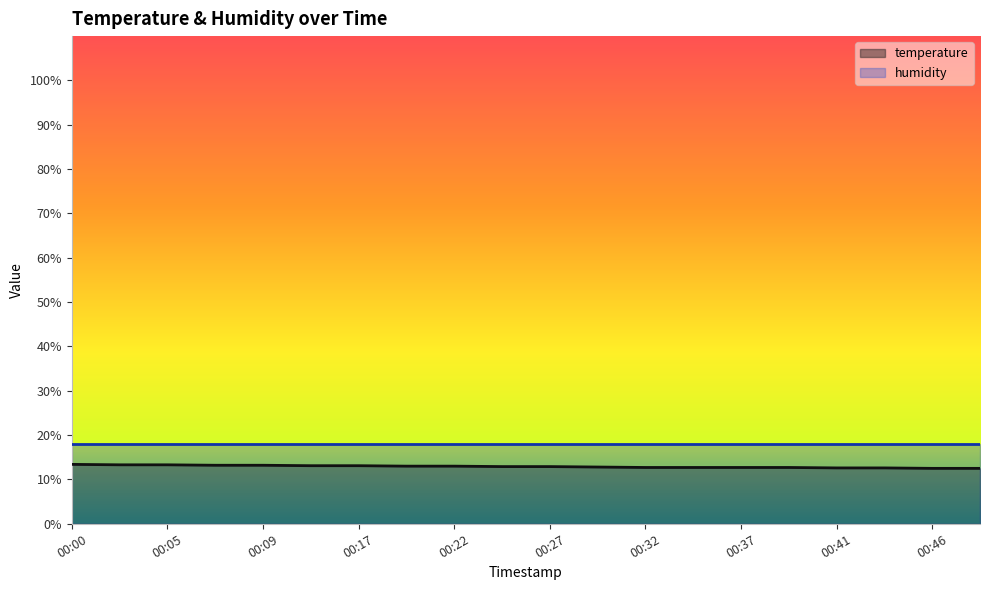

True or false: there are more than 0 points higher than both neighbors.

False